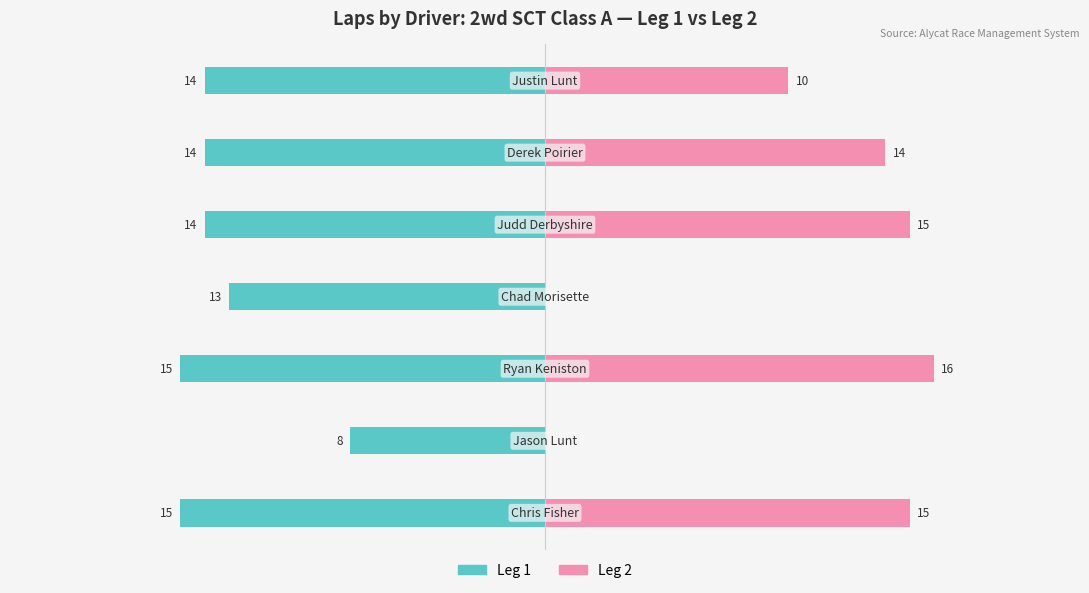

Is the value of Leg 2 at 0 greater than the value of Leg 1 at −20?

Yes